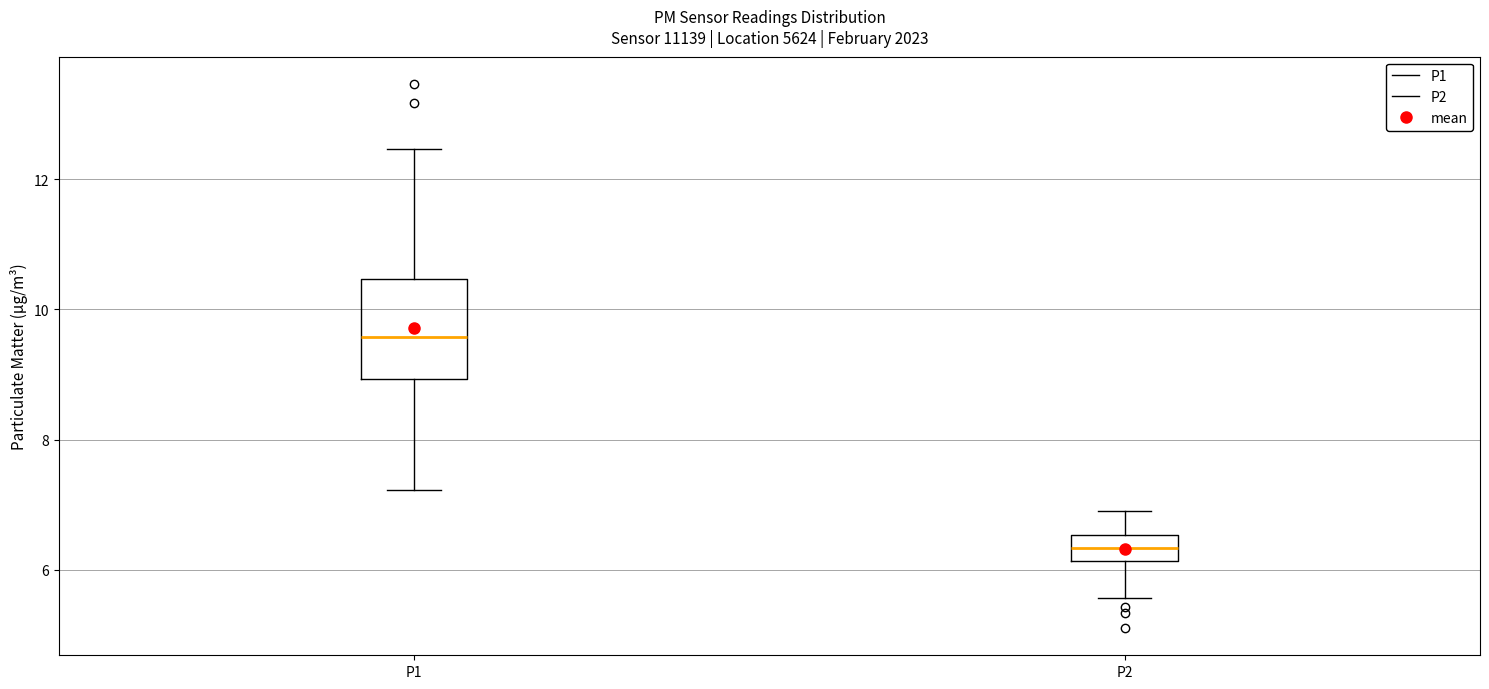

Which box has the highest median line?

P1